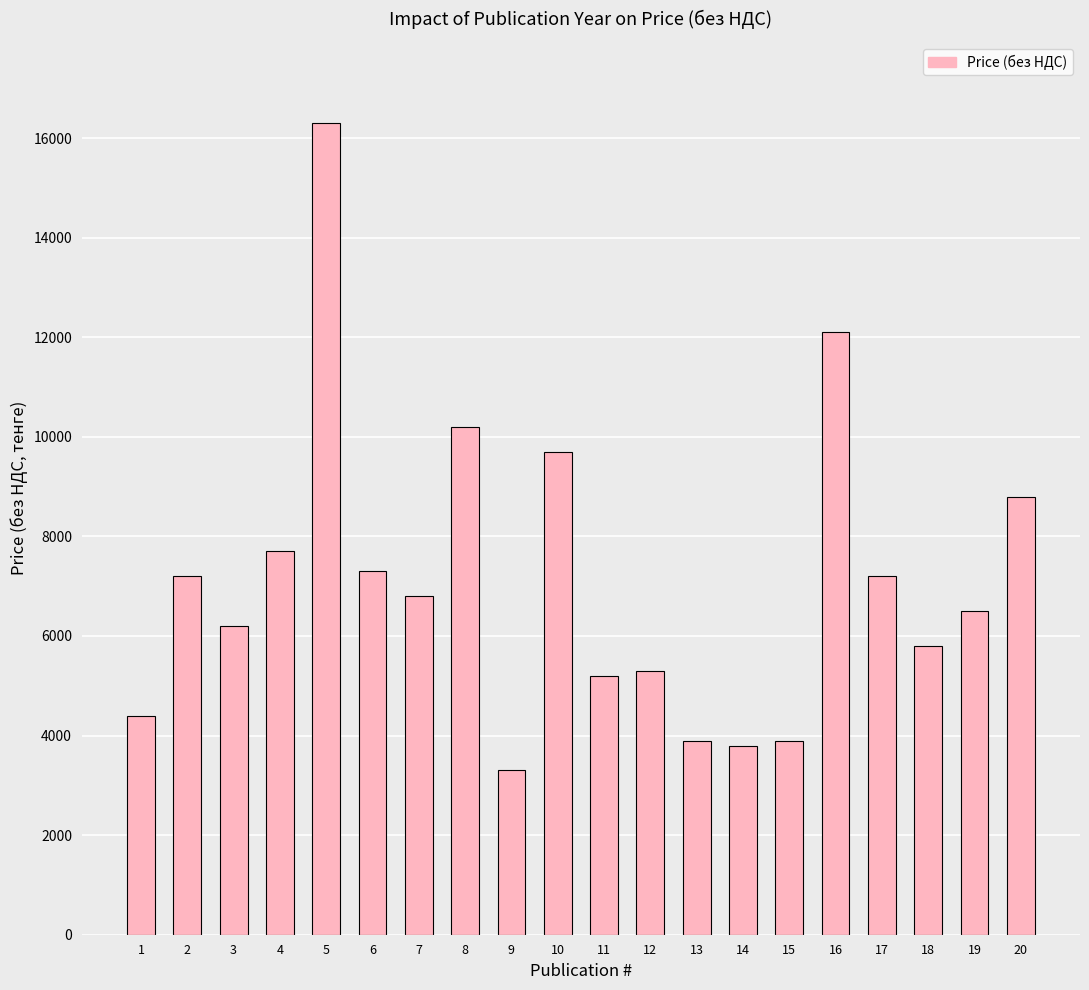

What is the value of the 8th bar from the left?

10200